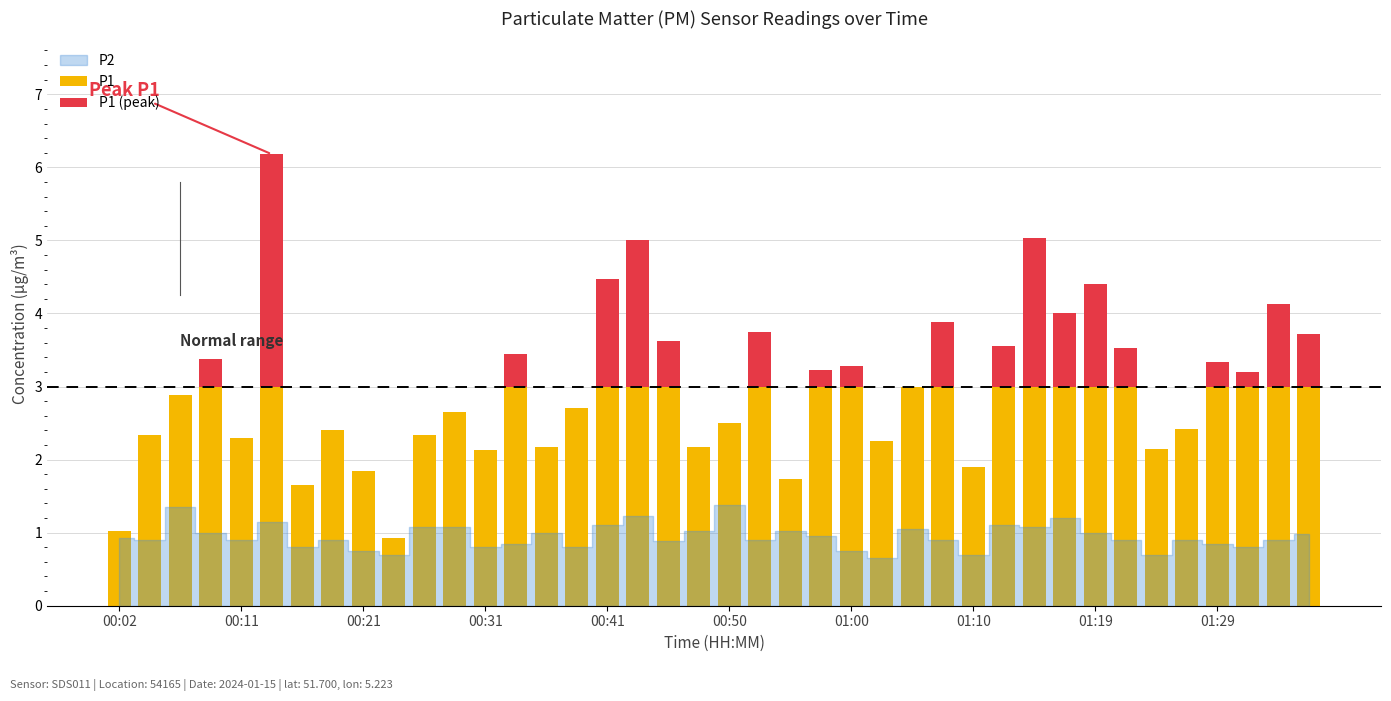

What is the sum of all P1 values?

102.5